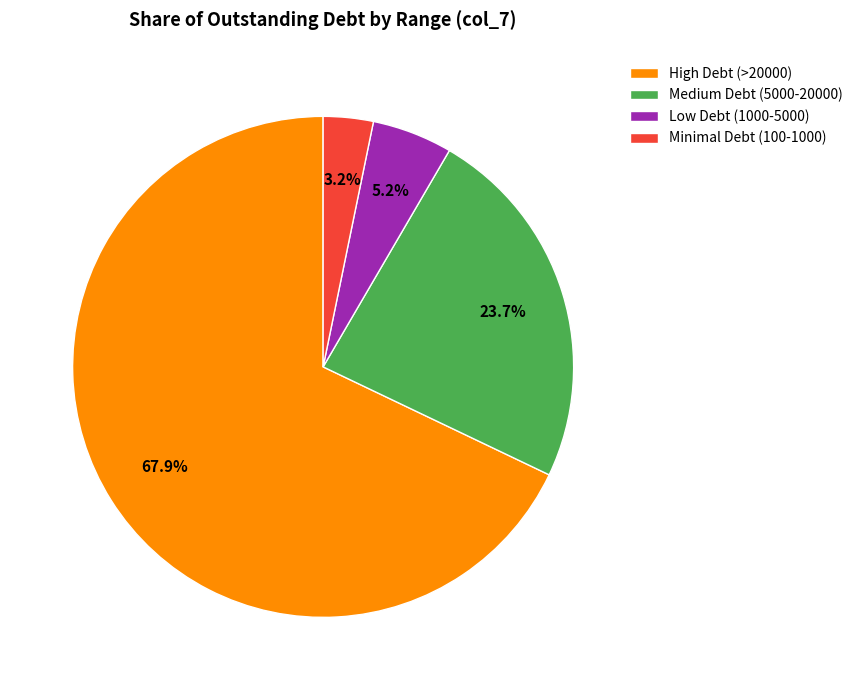

Do Medium Debt (5000-20000) and Low Debt (1000-5000) together represent more than half of the pie?

No